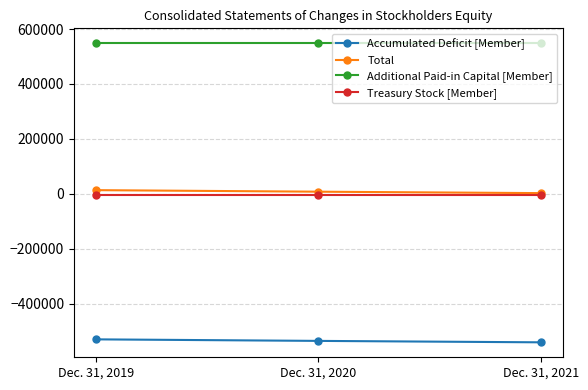

Reading right to left, transcribe all the data shown in this chart.

Accumulated Deficit [Member]: Dec. 31, 2021=-541201	Dec. 31, 2020=-535993	Dec. 31, 2019=-530389
Total: Dec. 31, 2021=2399	Dec. 31, 2020=7607	Dec. 31, 2019=13211
Additional Paid-in Capital [Member]: Dec. 31, 2021=548304	Dec. 31, 2020=548304	Dec. 31, 2019=548304
Treasury Stock [Member]: Dec. 31, 2021=-5168	Dec. 31, 2020=-5168	Dec. 31, 2019=-5168